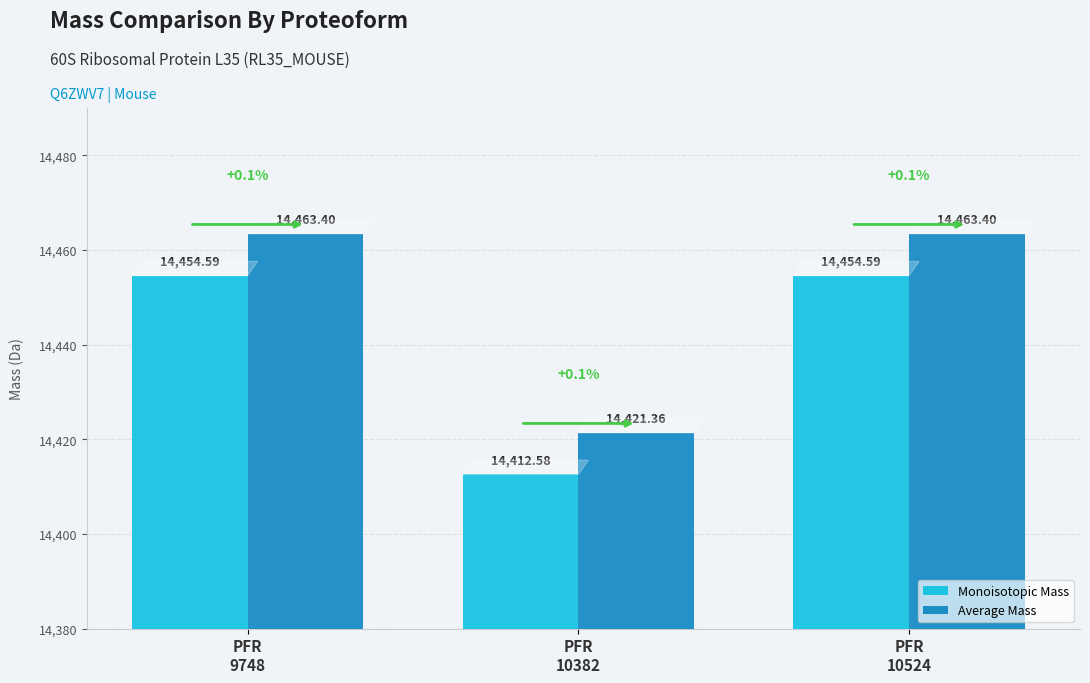

Reading right to left, what are all the values shown in this chart?

Monoisotopic Mass: PFR
10524=14454.6	PFR
10382=14412.6	PFR
9748=14454.6
Average Mass: PFR
10524=14463.4	PFR
10382=14421.4	PFR
9748=14463.4